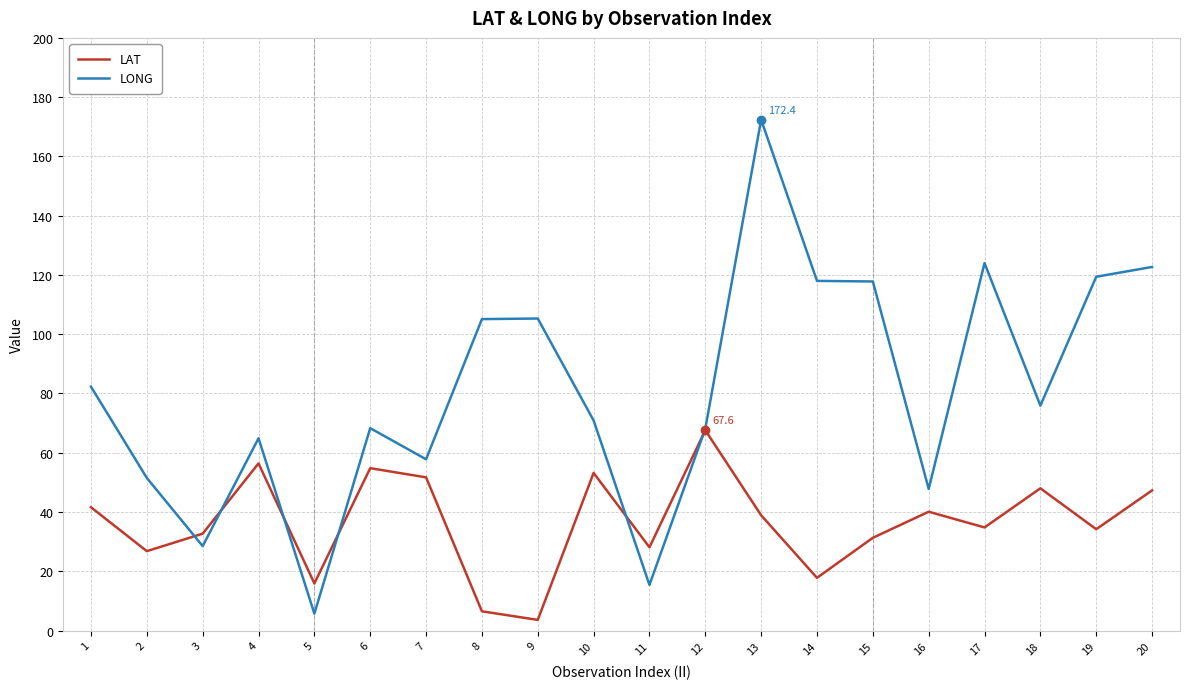

Is this an area chart (filled region under the line)?

No